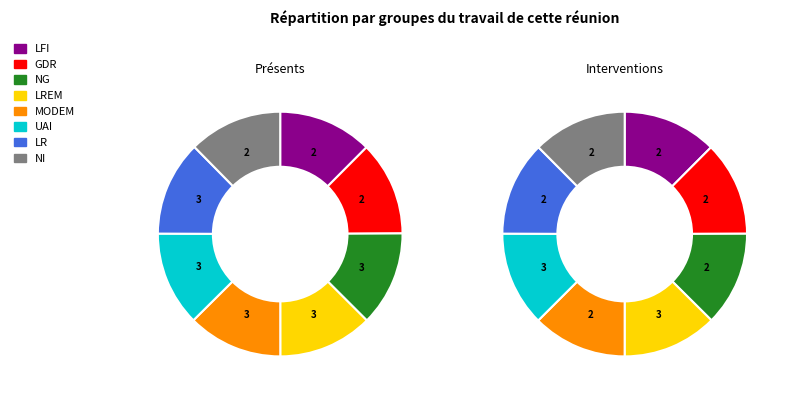

Does 23/20016 account for over 50% of the chart?

No